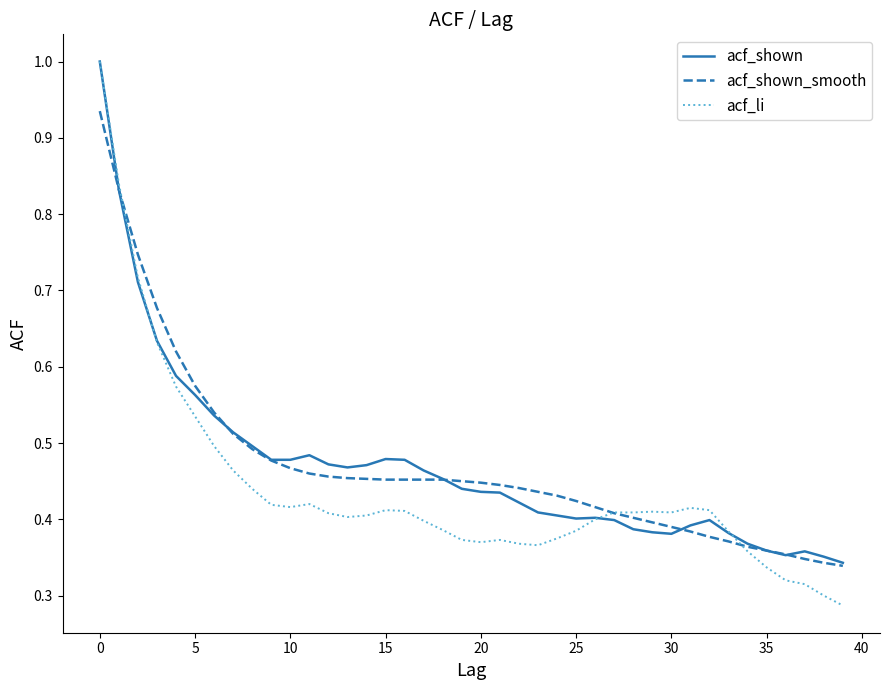

Which series has the largest range (max minus min)?

acf_li